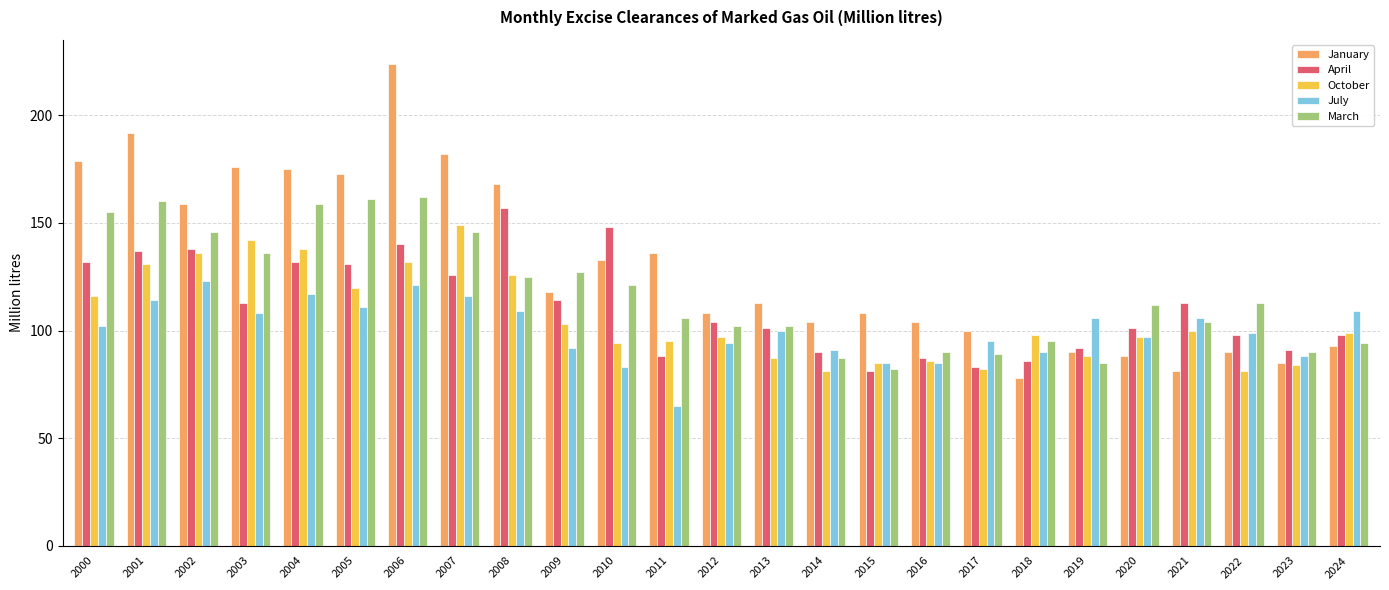

What is the value of the January bar at the 23rd from the left?

90